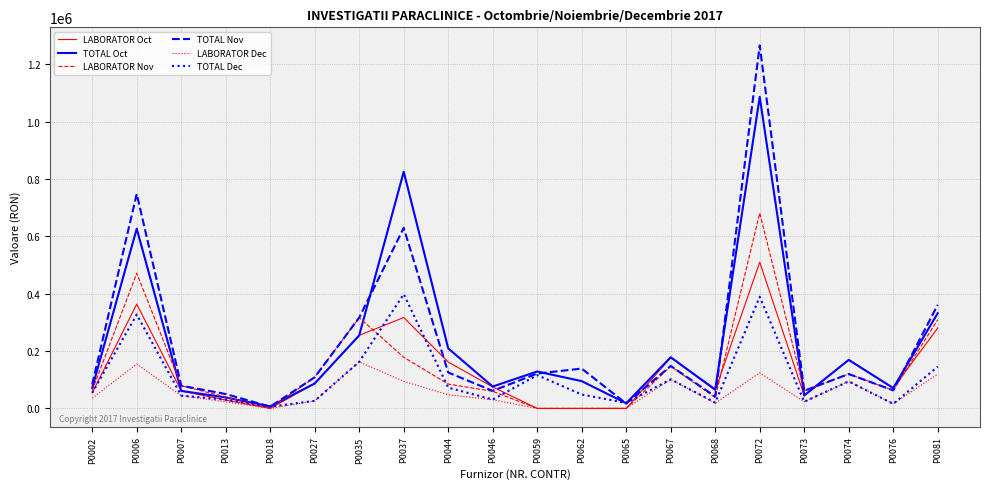

What is the difference between the highest and lowest values at P0067?

77278.6